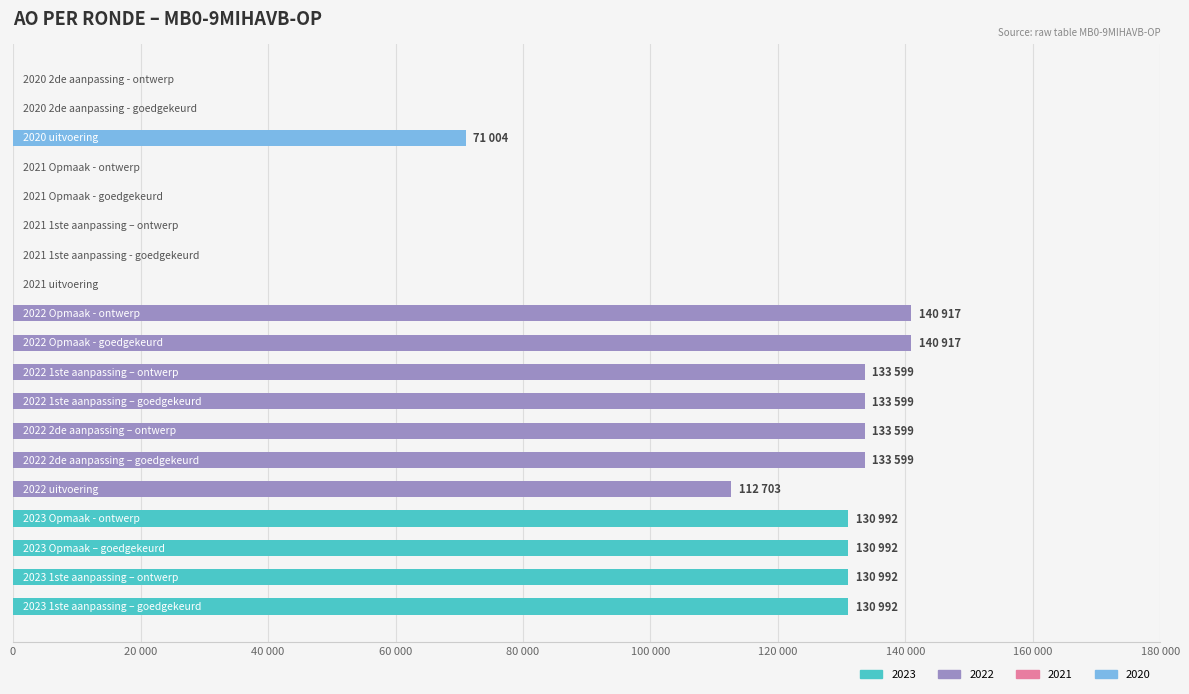

What is the sum of all values?

1523905